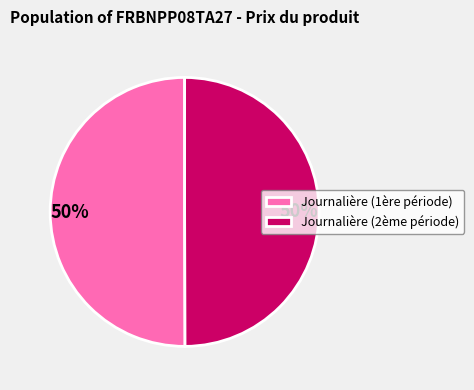

What is the ratio of the value at Journalière (1ère période) to the value at Journalière (2ème période)?

1.0